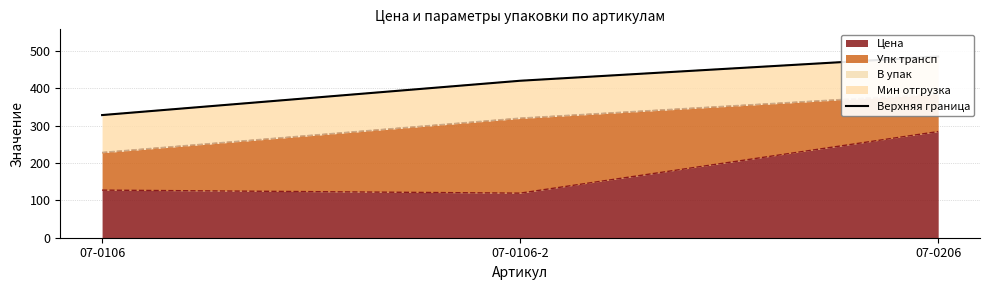

How many data points are less than 420?

1